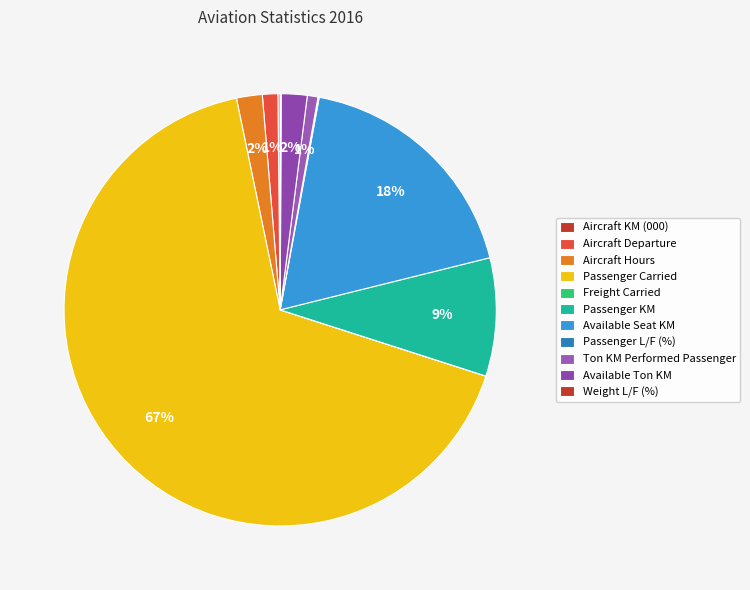

What portion of the pie excludes Available Ton KM?

98.1%